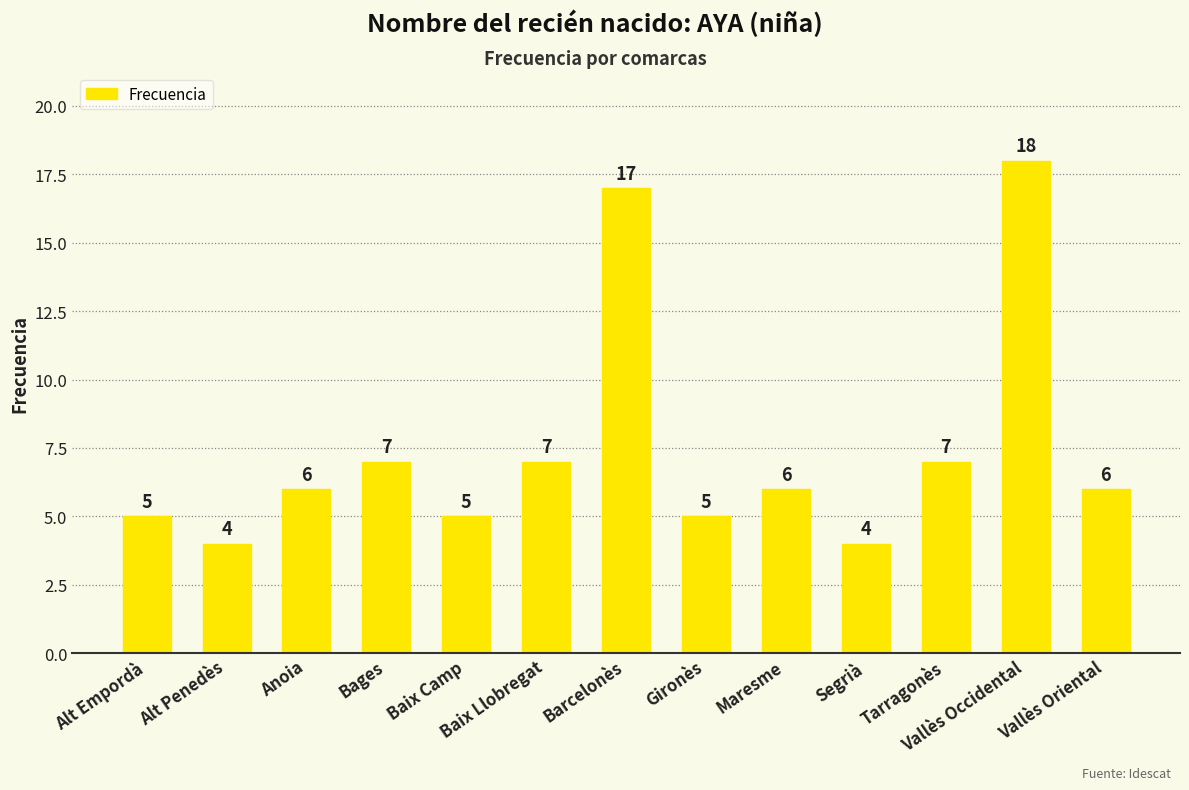

Approximately how many times larger is the value at Gironès compared to Alt Empordà?

1.0